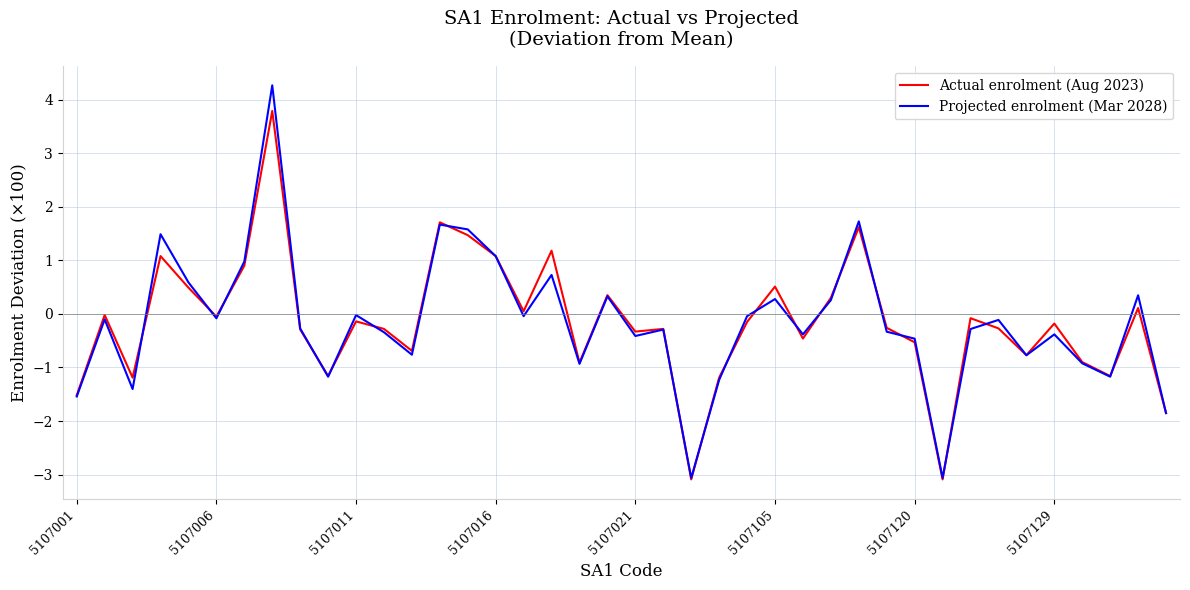

What is the average value of the Actual enrolment (Aug 2023) series?

-0.2